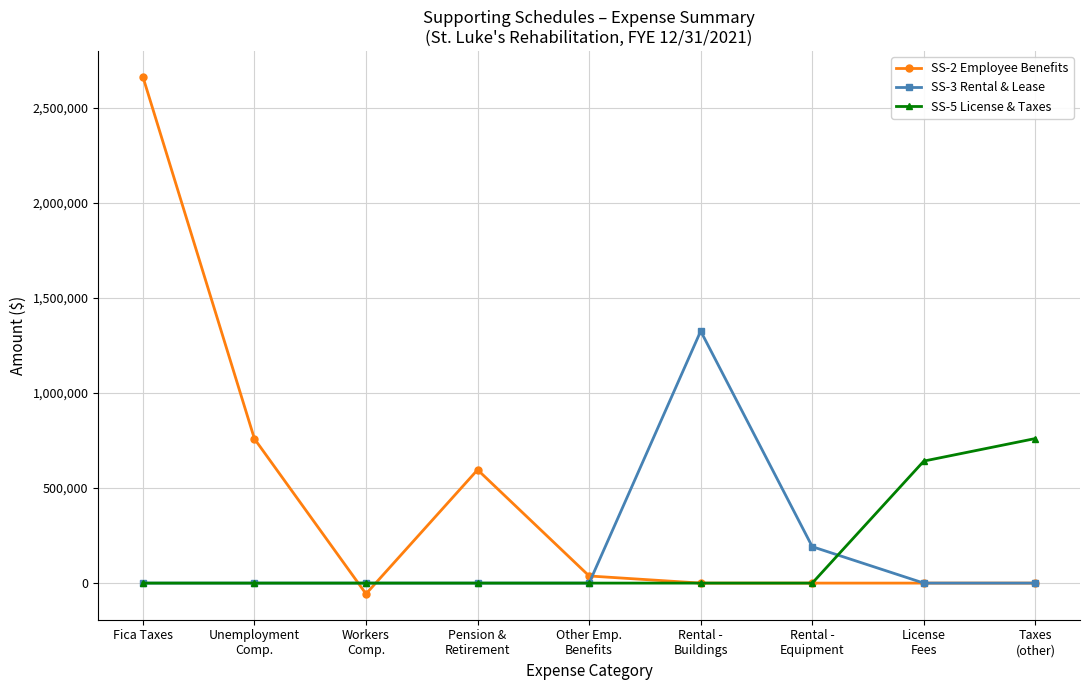

What is the maximum value for SS-3 Rental & Lease?

1326162.9